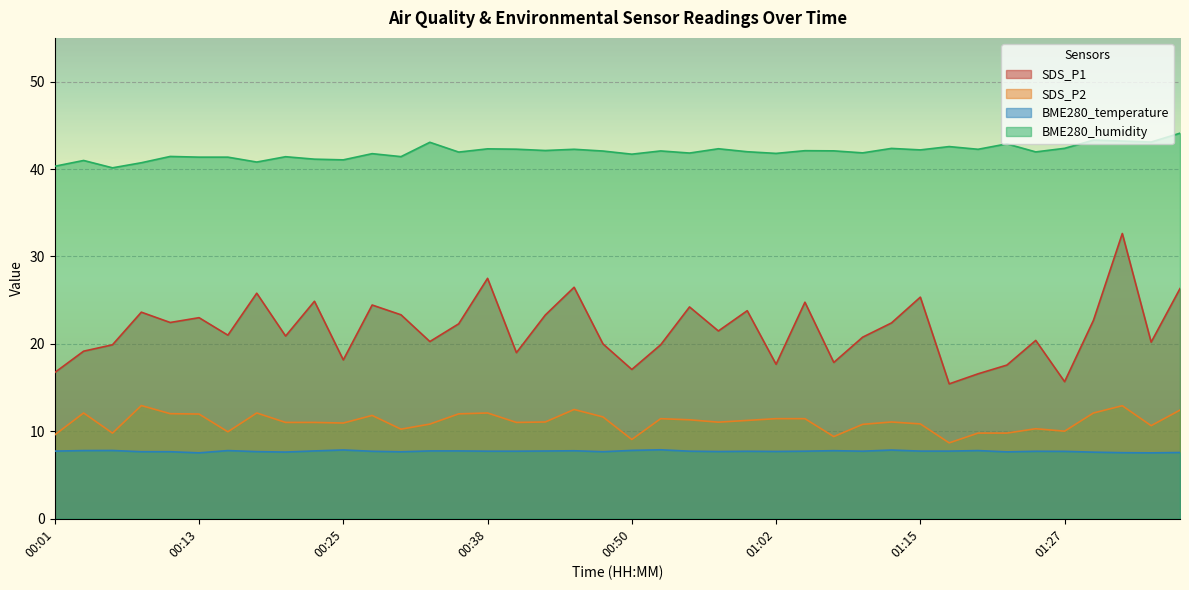

At 00:48, list the series in order from smallest to largest.

BME280_temperature, SDS_P2, SDS_P1, BME280_humidity